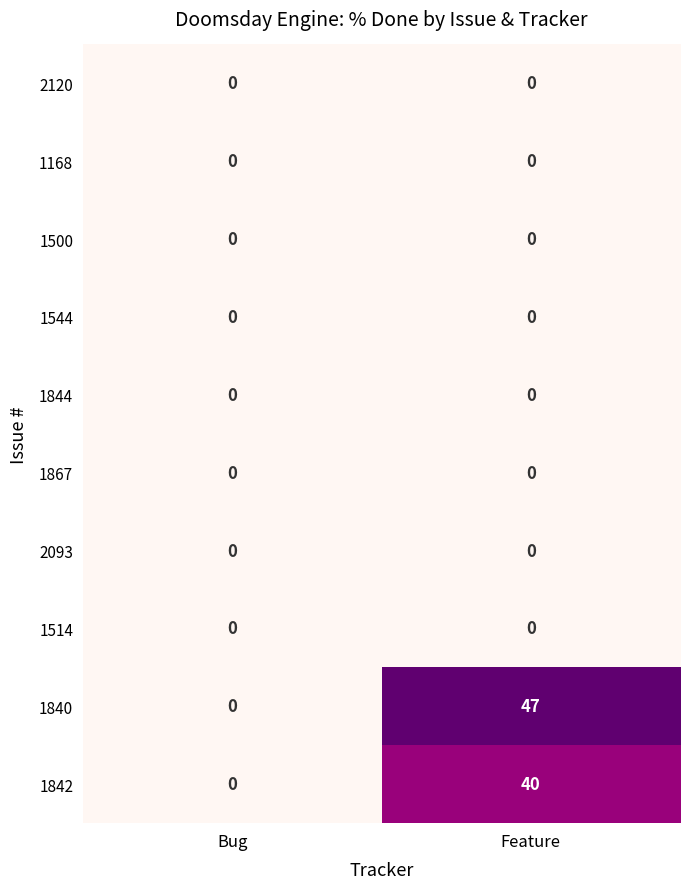

Which series changed the most between Bug and Feature?

1840